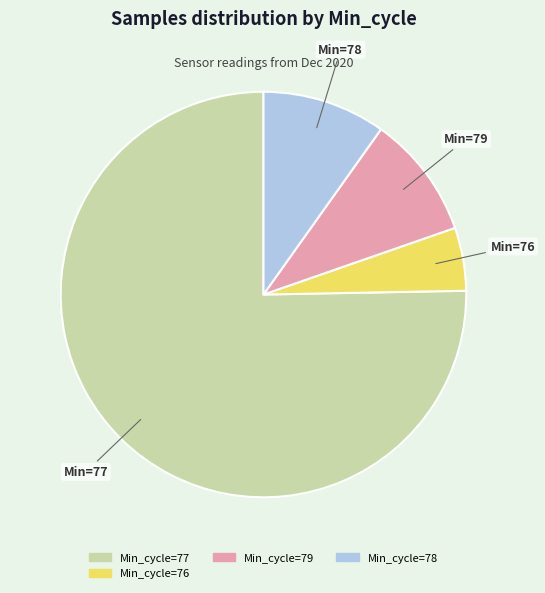

Is there a majority slice in this chart?

Yes